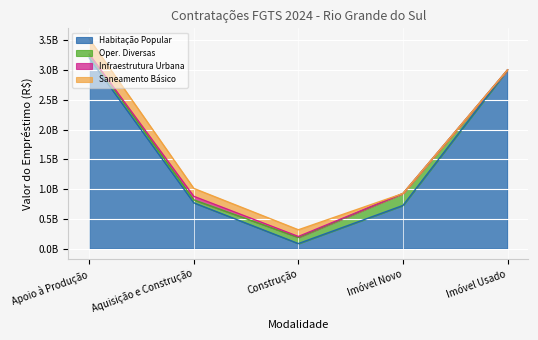

How many values in Infraestrutura Urbana are above zero?

3